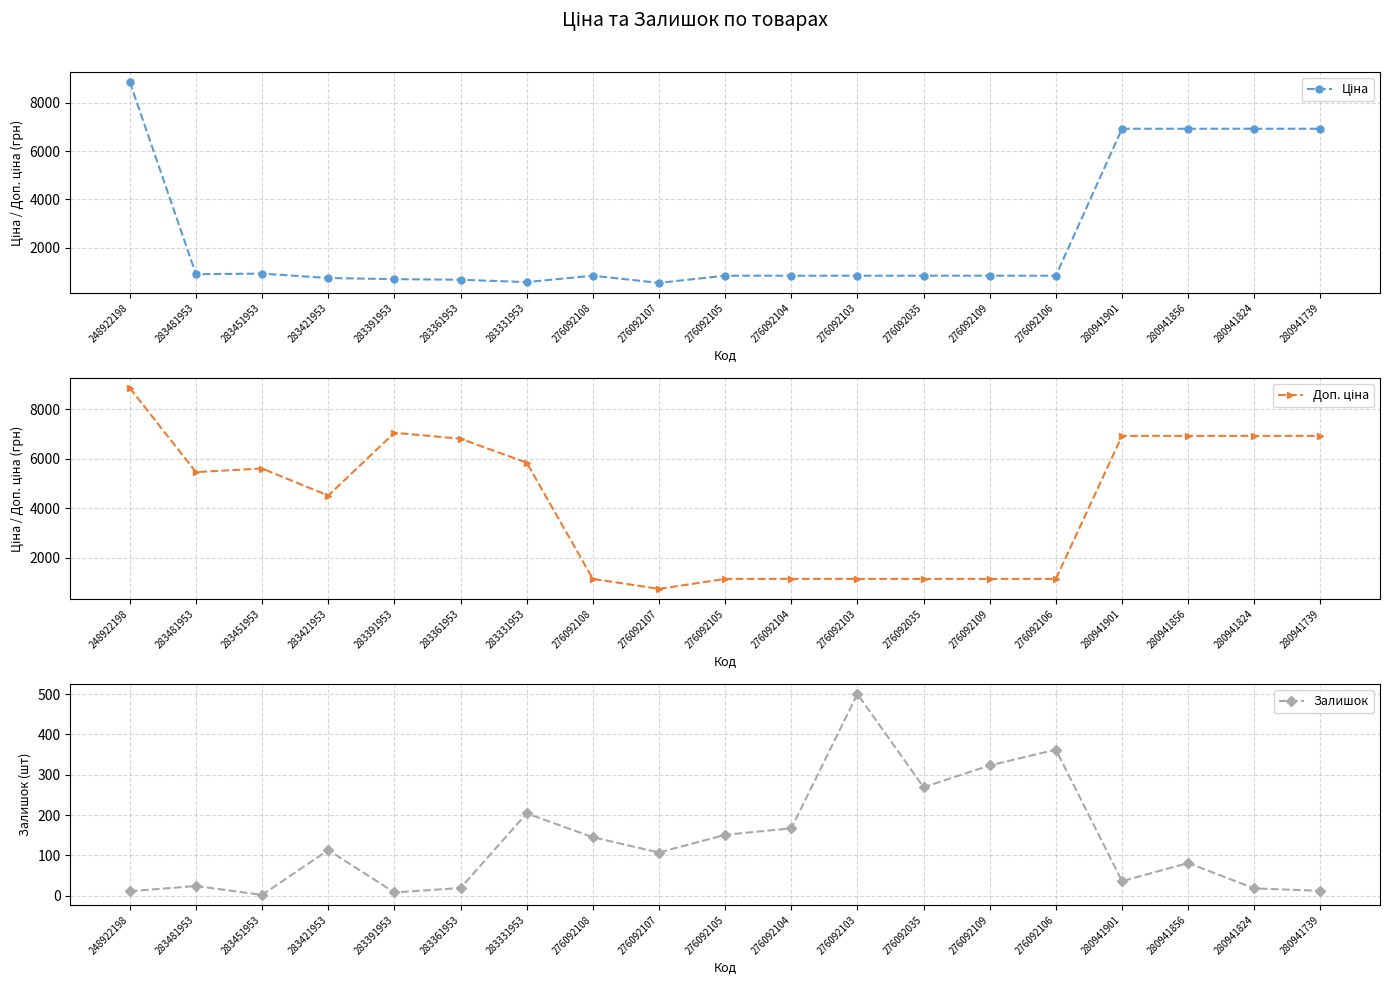

Does the chart have visible grid lines?

Yes